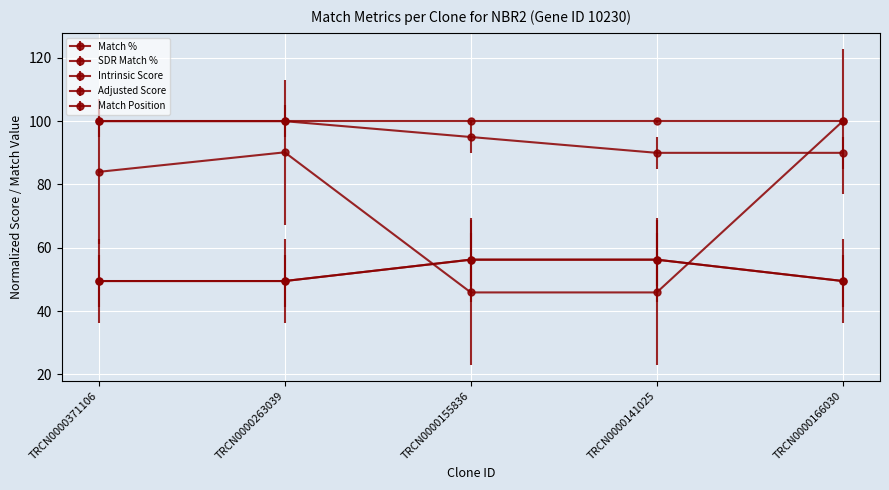

Which series changed the most between TRCN0000371106 and TRCN0000155836?

Match Position